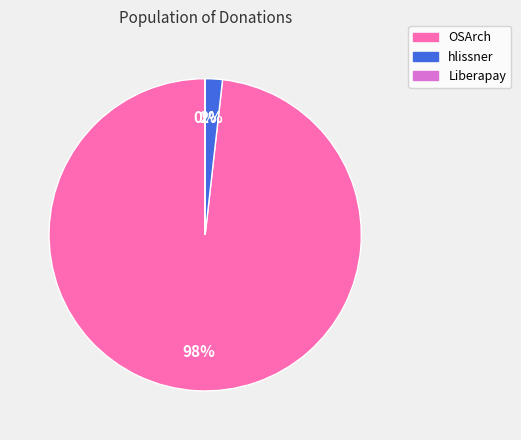

Which slice is the largest?

OSArch